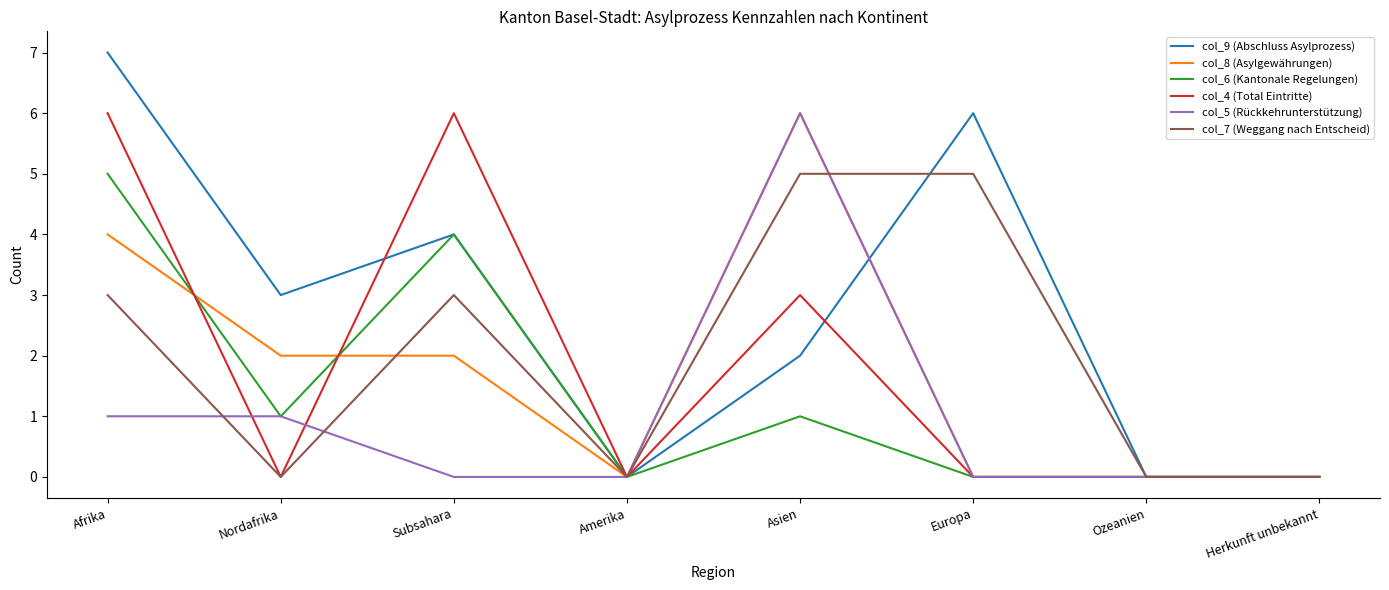

The value of col_5 (Rückkehrunterstützung) at Asien is 6. True or false?

True